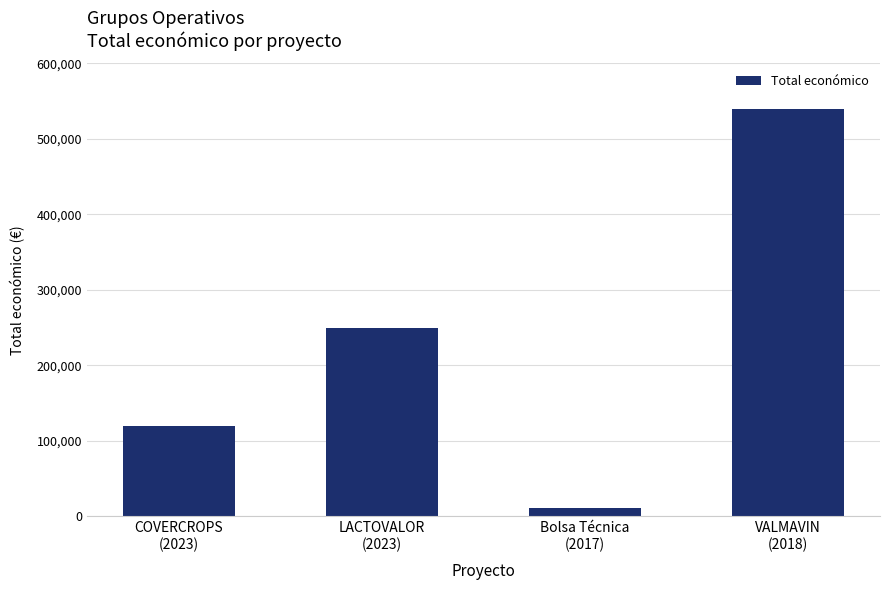

What position from the right is LACTOVALOR
(2023)?

3